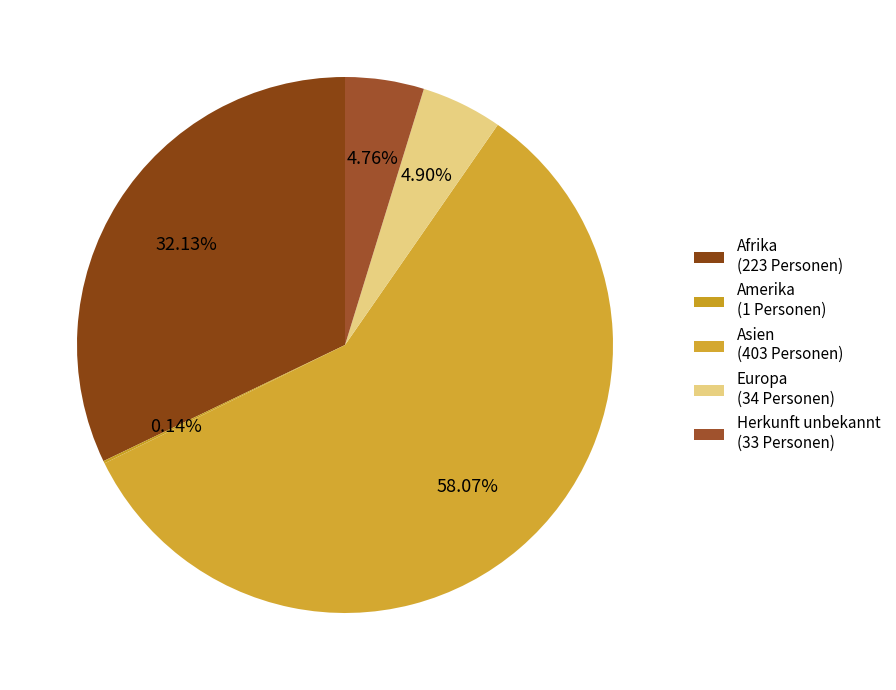

Which slice is the smallest?

Amerika